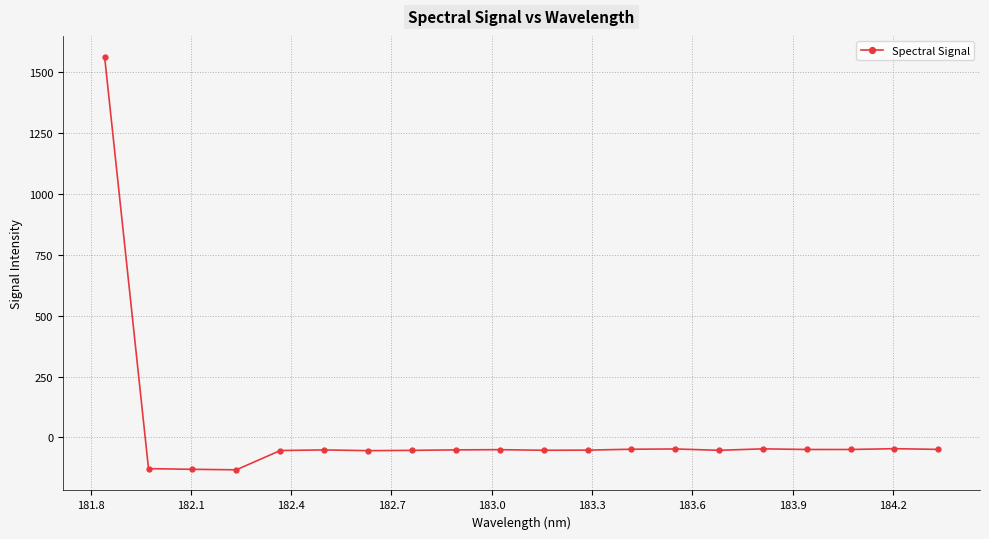

What is the smallest value displayed?

-132.6